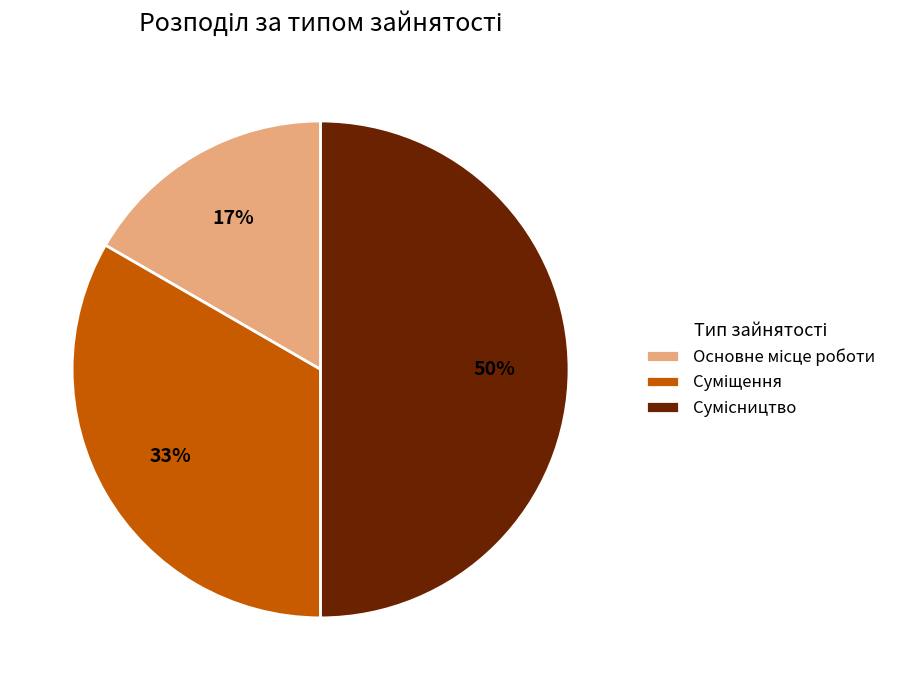

To the nearest percent, what is the average slice percentage?

33%